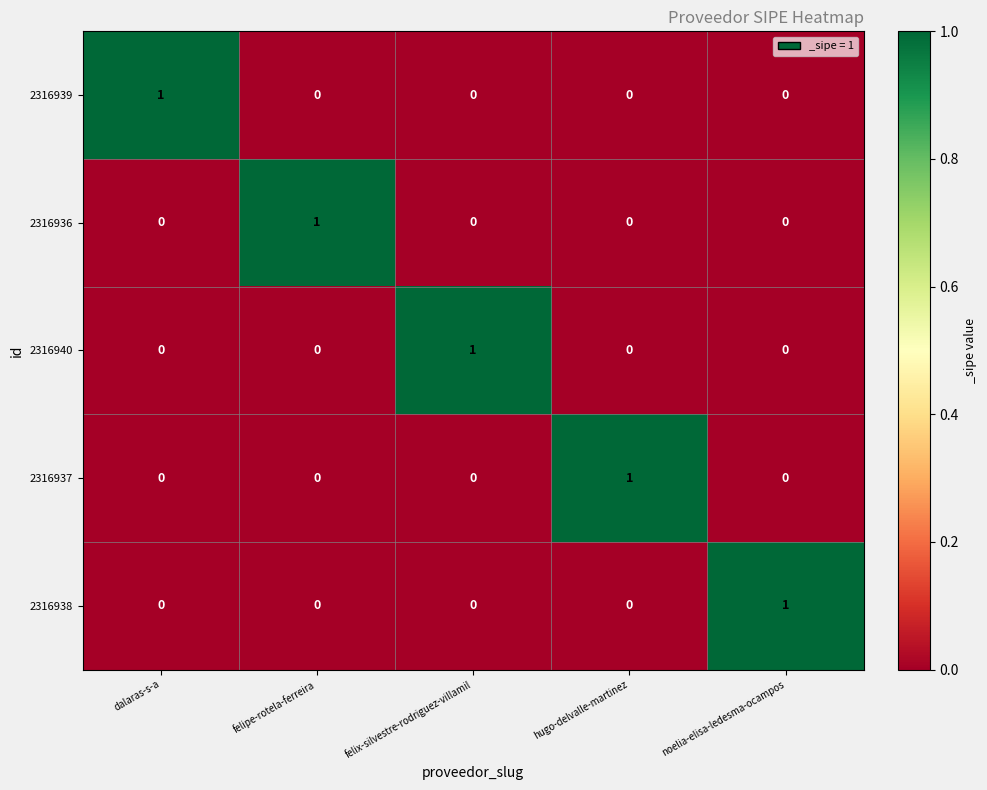

Is the value of 2316936 at felipe-rotela-ferreira greater than the value of 2316938 at felipe-rotela-ferreira?

Yes